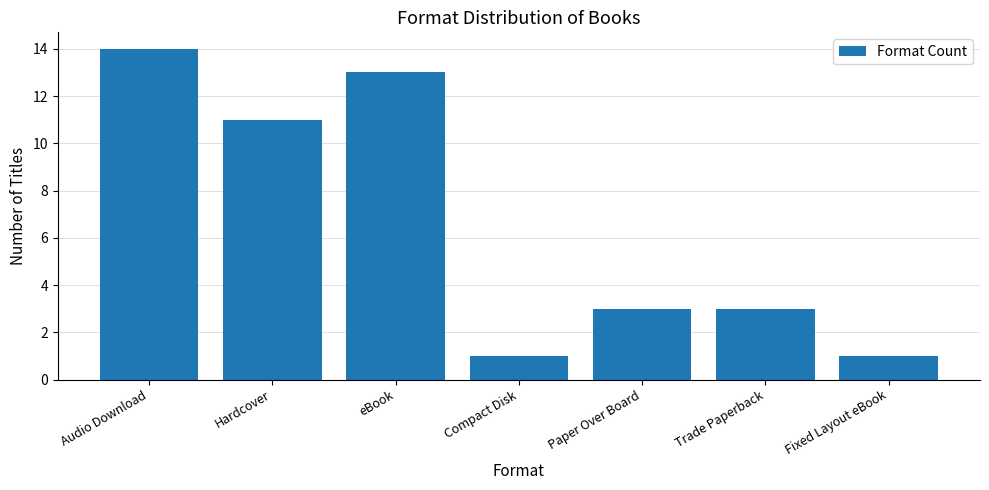

True or false: the data shows 1 at Fixed Layout eBook.

True